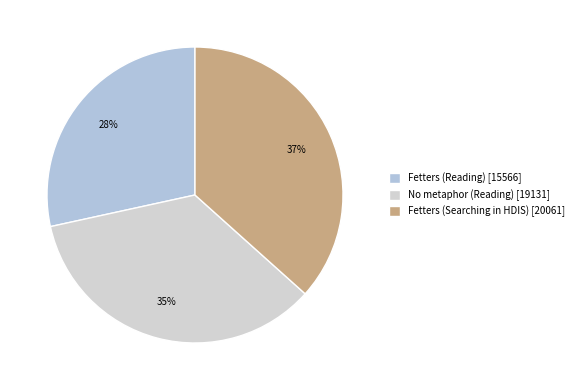

What is the smallest slice in the pie chart?

Fetters (Reading)